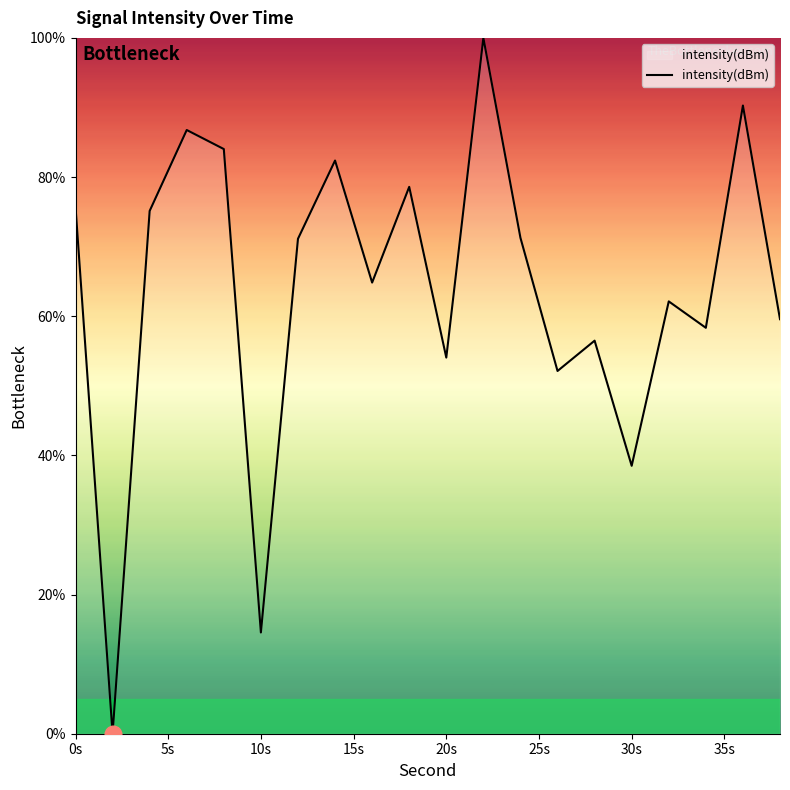

What is the maximum value shown in the chart?

100.0